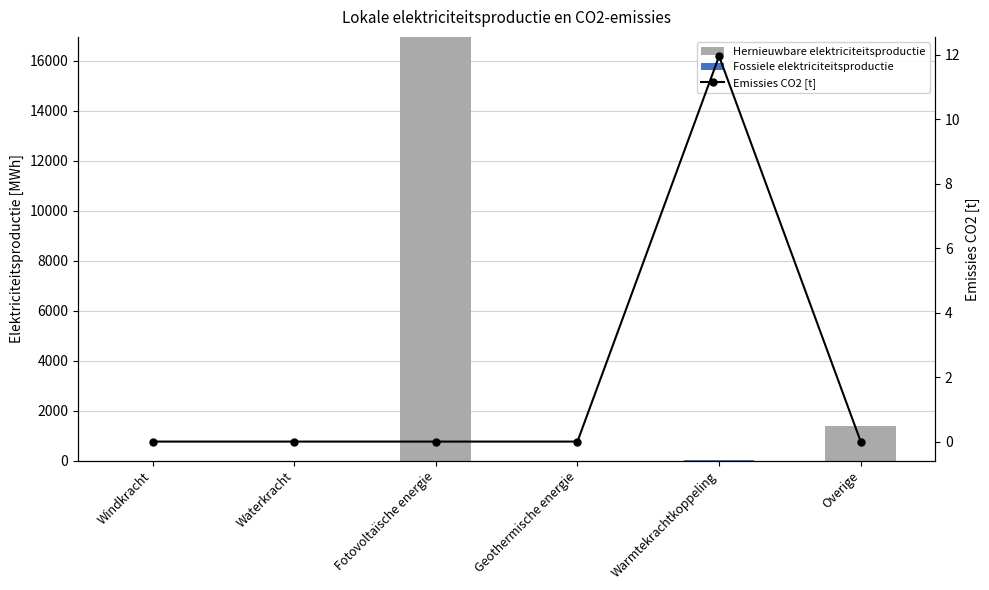

Is the value of Hernieuwbare elektriciteitsproductie at Windkracht greater than the value of Fossiele elektriciteitsproductie at Warmtekrachtkoppeling?

No